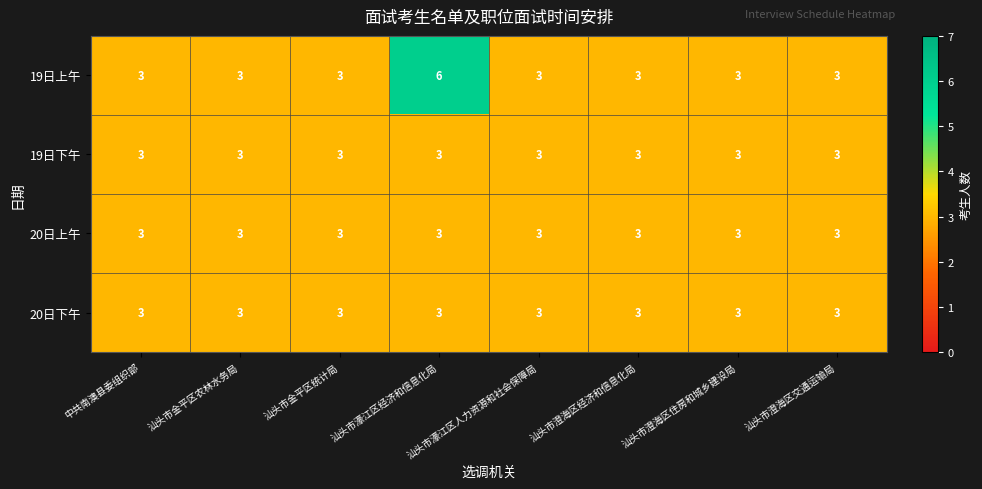

What is the sum of all 20日上午 values?

24